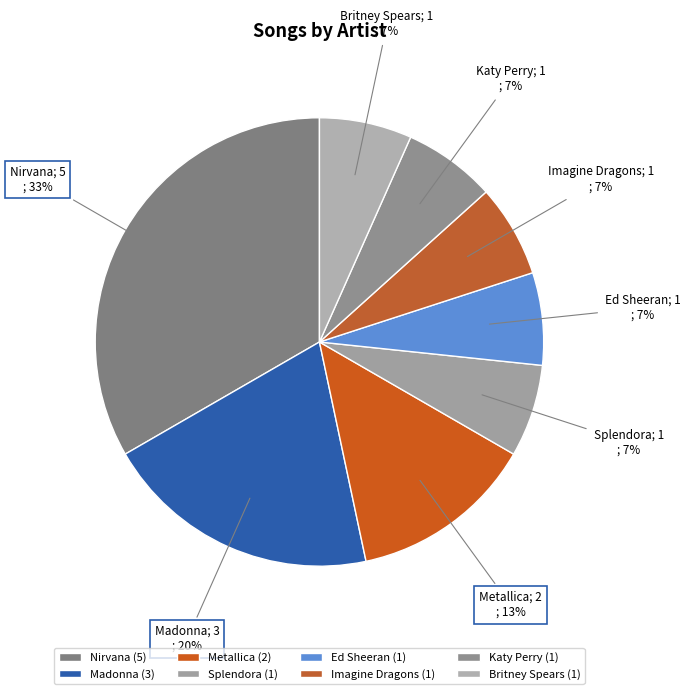

Count the number of slices in the pie.

8